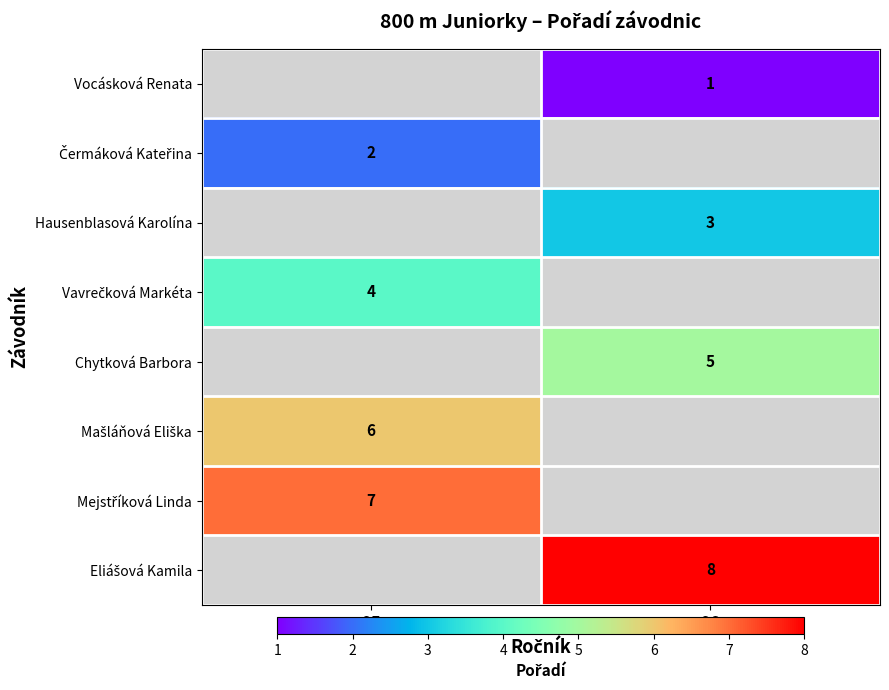

How many values in Čermáková Kateřina are above zero?

1